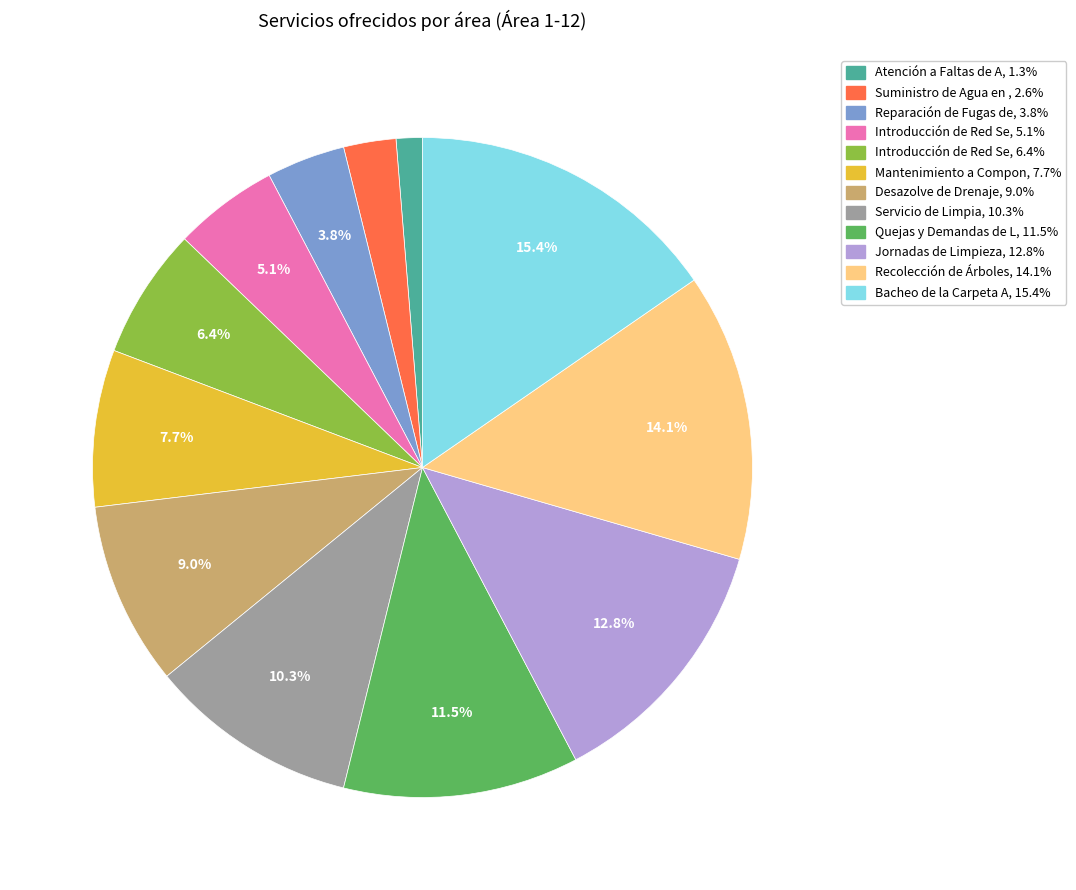

Is there any slice that represents more than half of the pie?

No